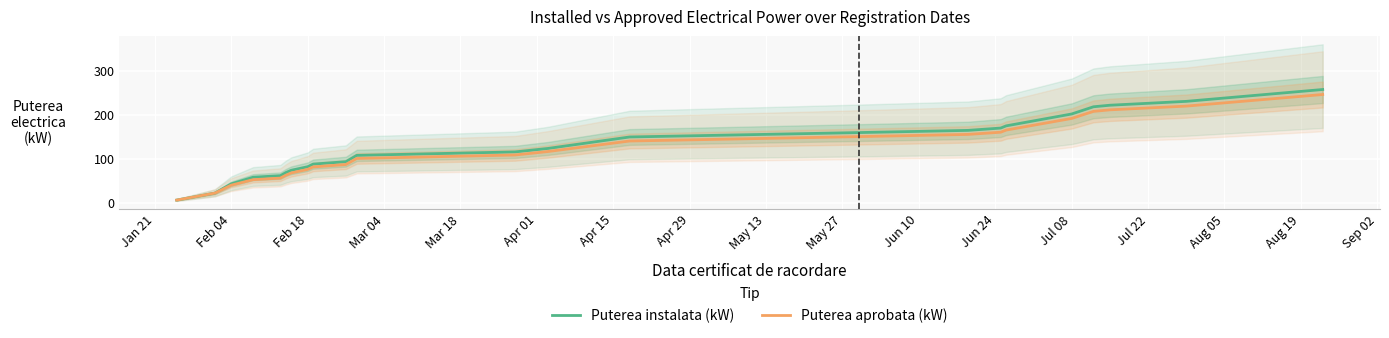

True or false: Puterea aprobata (kW) and Puterea instalata (kW) cross at least once.

False